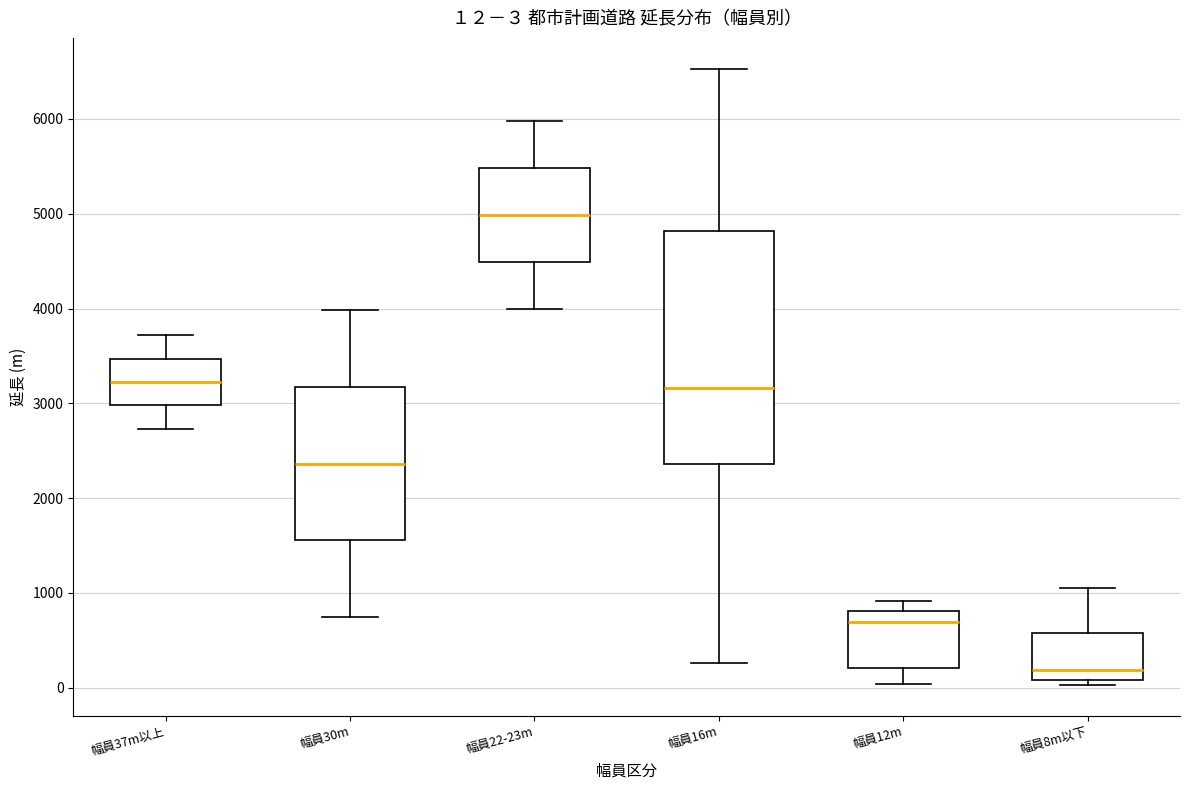

Which box's median line is the lowest?

幅員8m以下